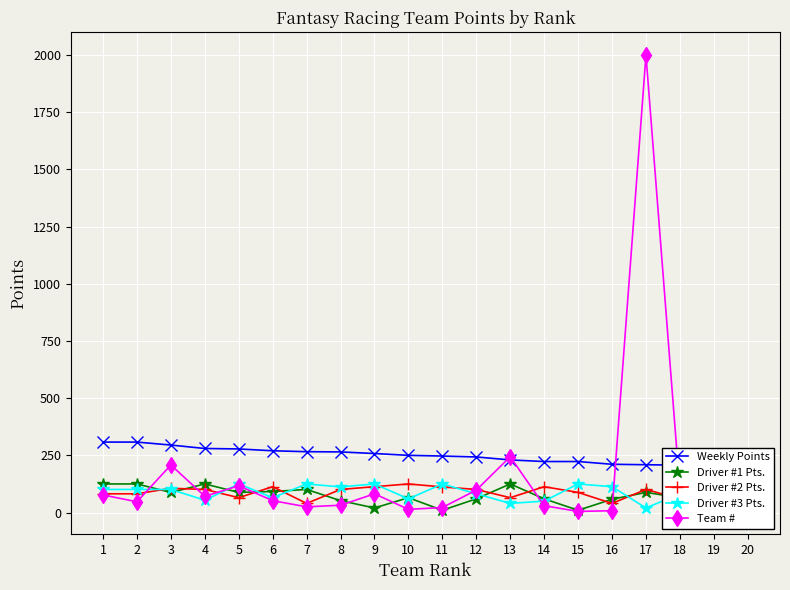

How many lines are shown in the chart?

5